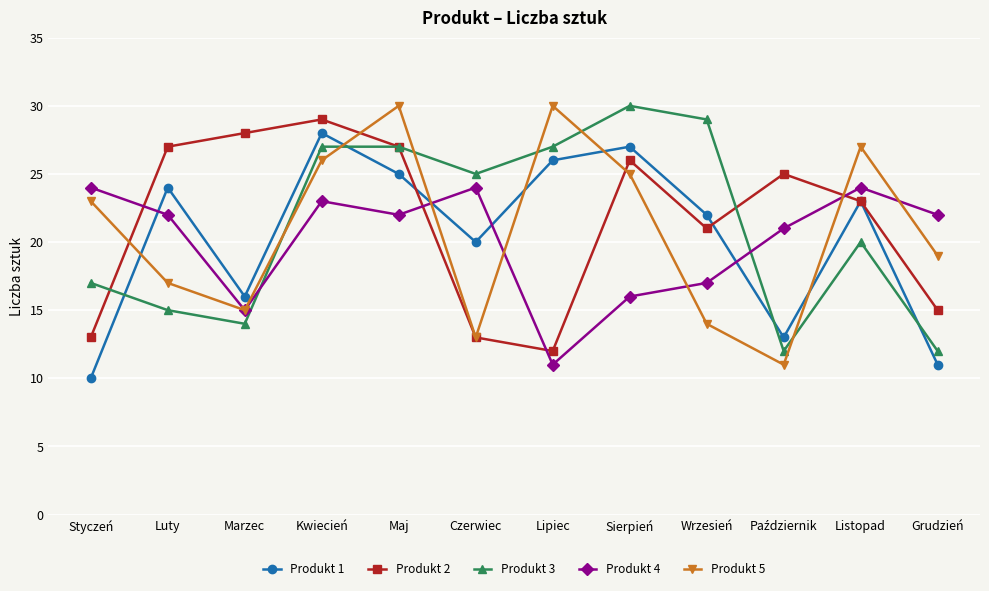

Is it true that Produkt 5 equals 3 at Wrzesień?

False